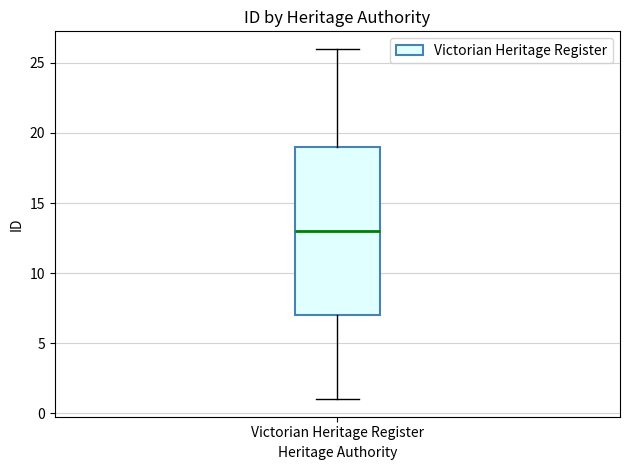

Transcribe this box plot: give where the median line is, the range the box spans, and where the two whiskers end, as read against the y-axis. The values are not printed on the chart, so give them approximately, as read against the axis.

median 13, box 7 to 19, whiskers 1 to 26